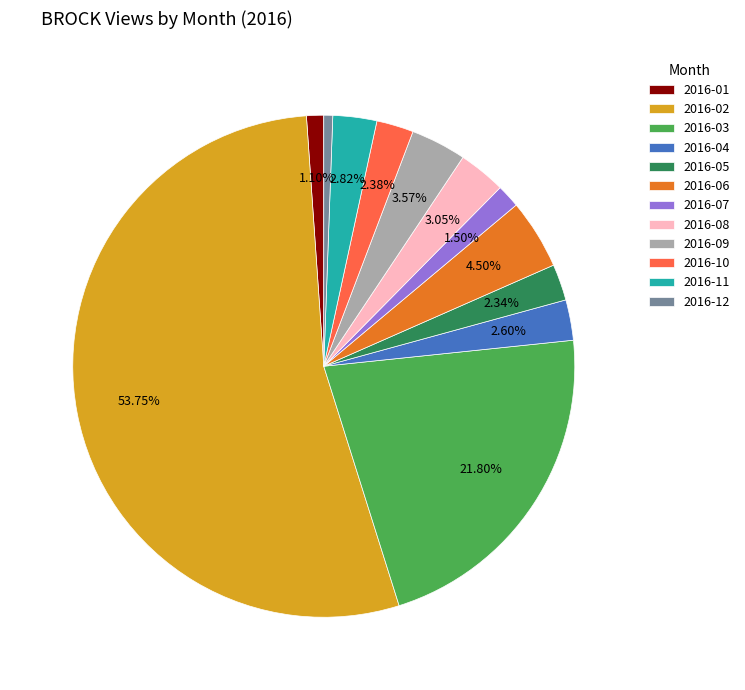

Which category has the smallest portion of the pie?

2016-12